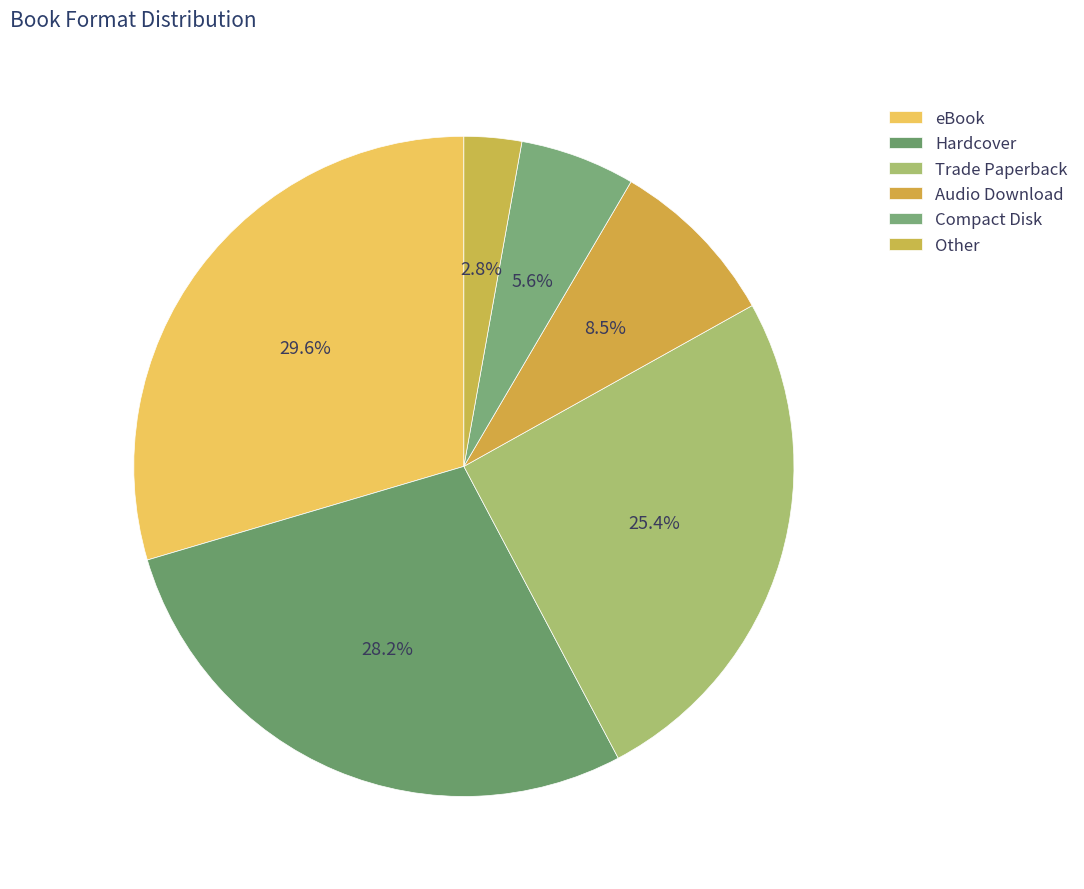

How many segments does this pie chart have?

6